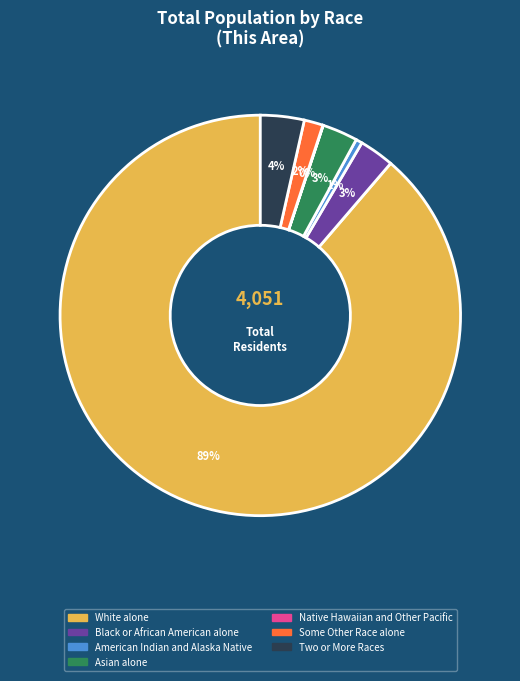

Is there any slice that represents more than half of the pie?

Yes